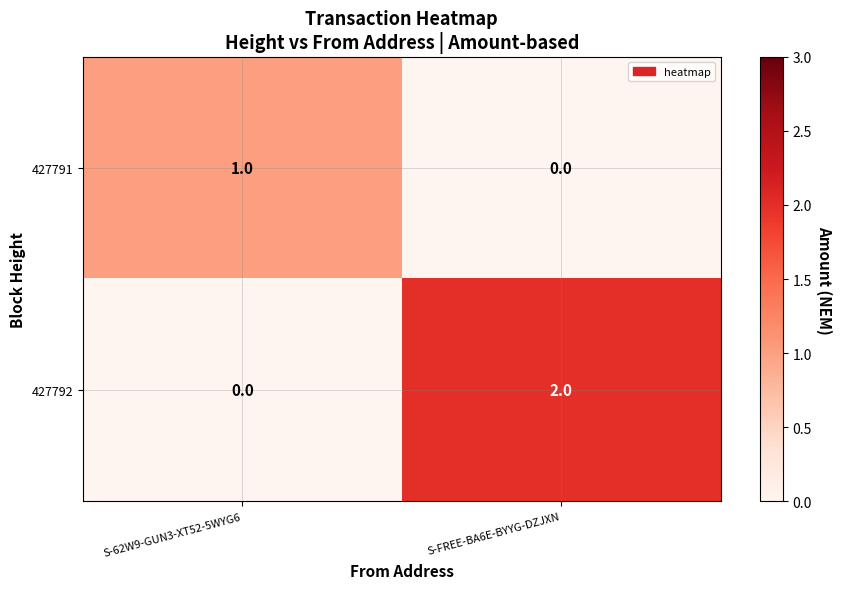

Reading right to left, extract all data points from this chart.

427791: 0	1
427792: 2	0